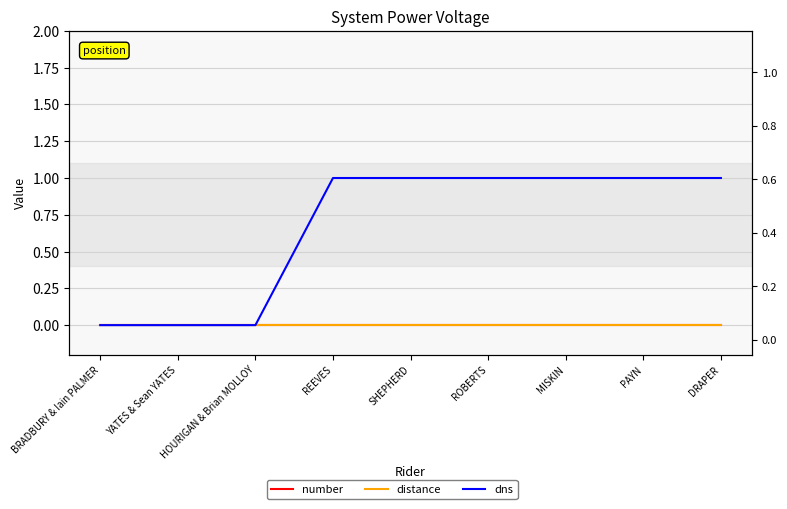

True or false: distance and number intersect in this chart.

False